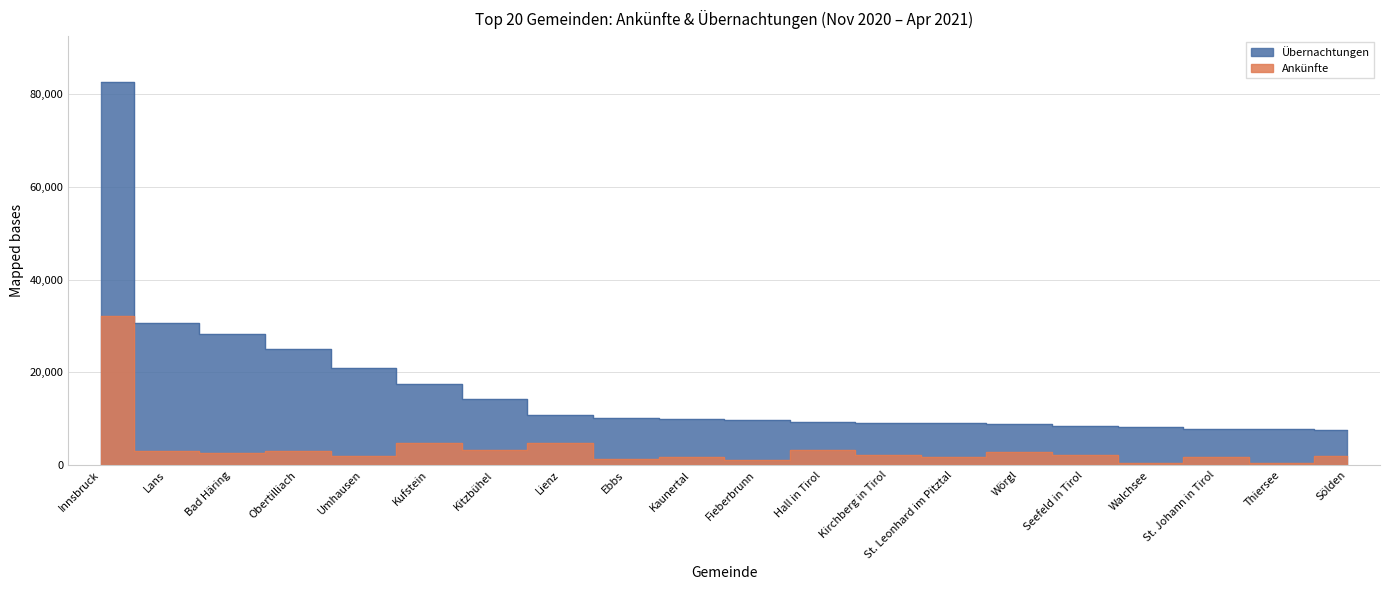

Is it true that Übernachtungen equals 24990 at Obertilliach?

True